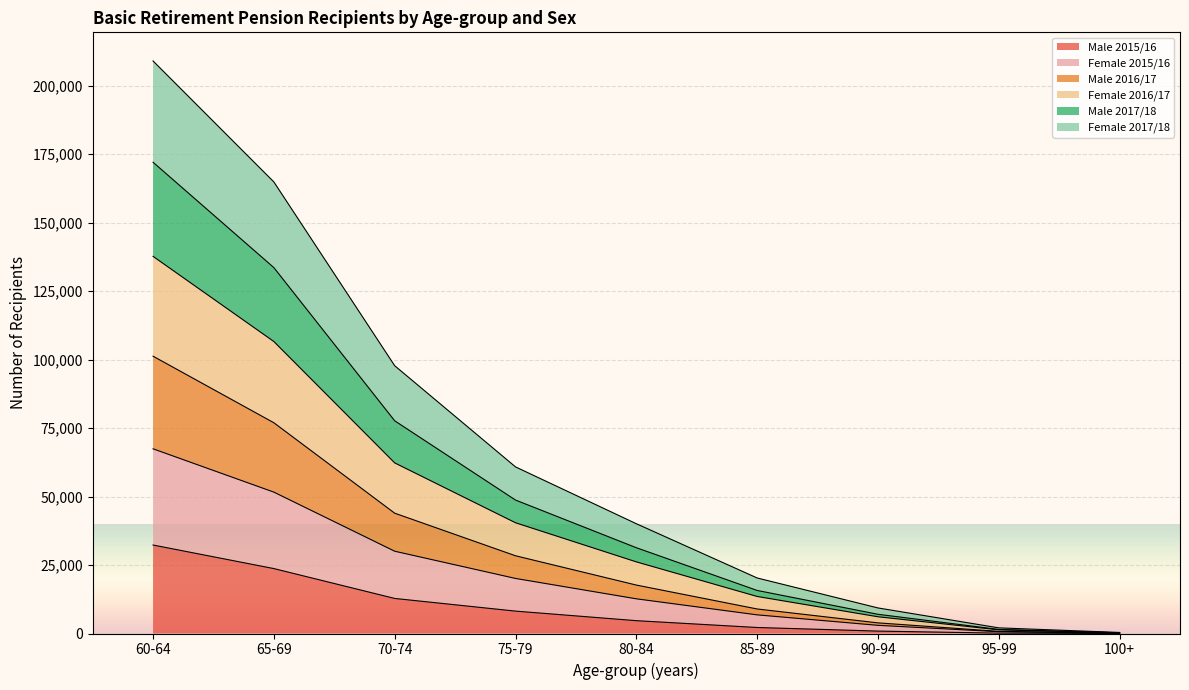

True or false: Male 2015/16 has a value of 15 at 100+.

True